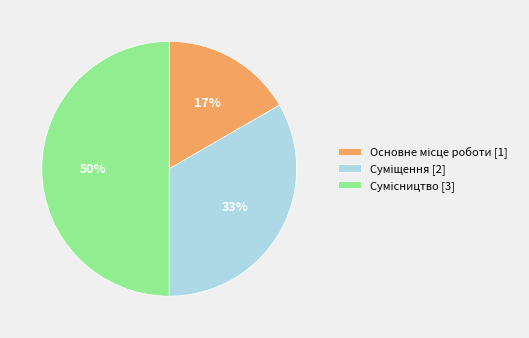

To the nearest percent, what is the average slice percentage?

33%